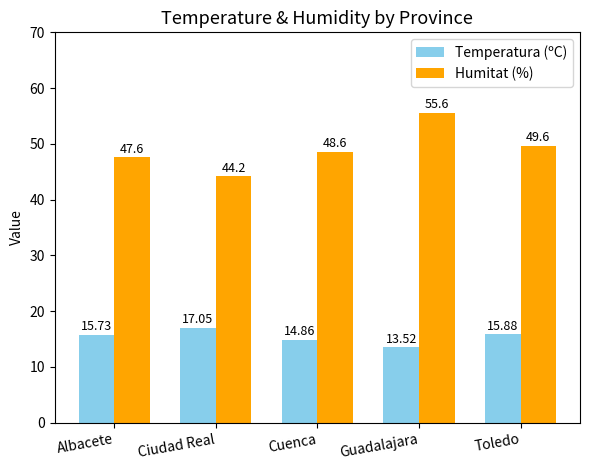

Reading left to right, what are all the values shown in this chart?

Temperatura (ºC): Albacete=15.7	Ciudad Real=17.1	Cuenca=14.9	Guadalajara=13.5	Toledo=15.9
Humitat (%): Albacete=47.6	Ciudad Real=44.2	Cuenca=48.6	Guadalajara=55.6	Toledo=49.6